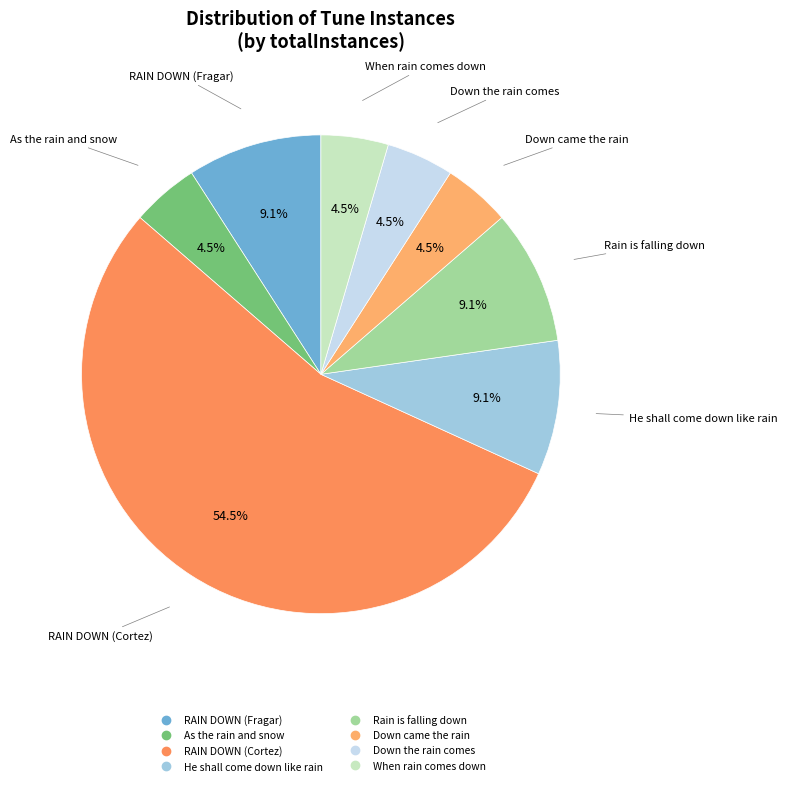

Approximately how many times larger is the value at Down the rain comes compared to RAIN DOWN (Fragar)?

0.5